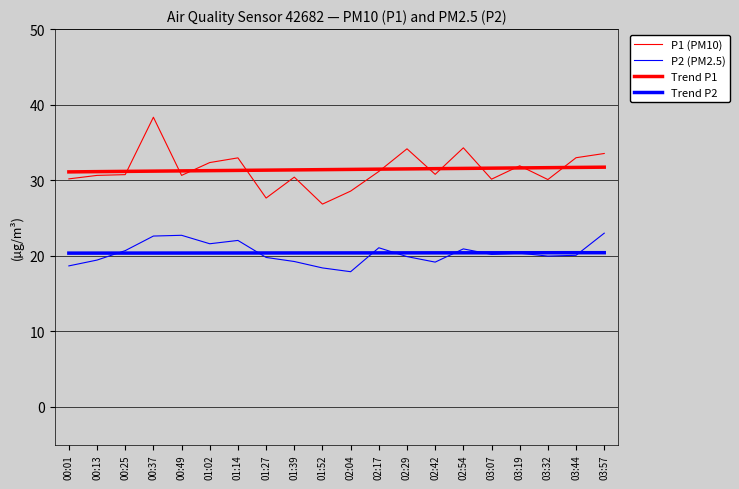

Is this an area chart (filled region under the line)?

No